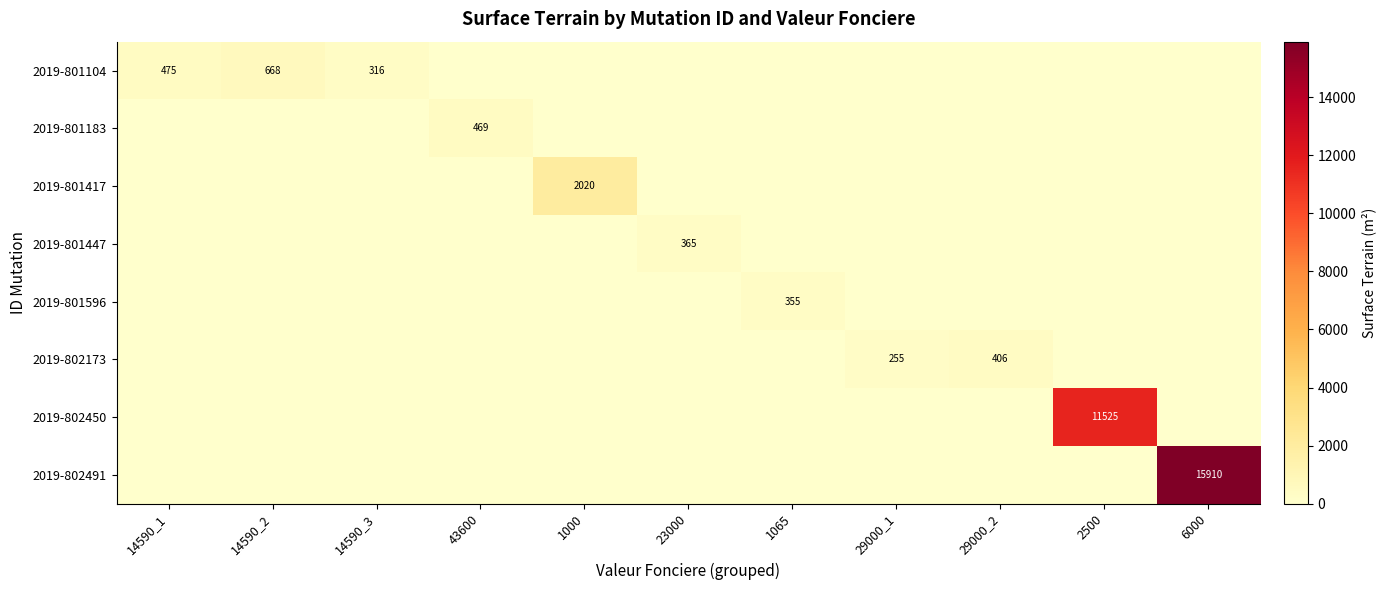

True or false: 2019-801417 has a value of 2020 at 1000.

True